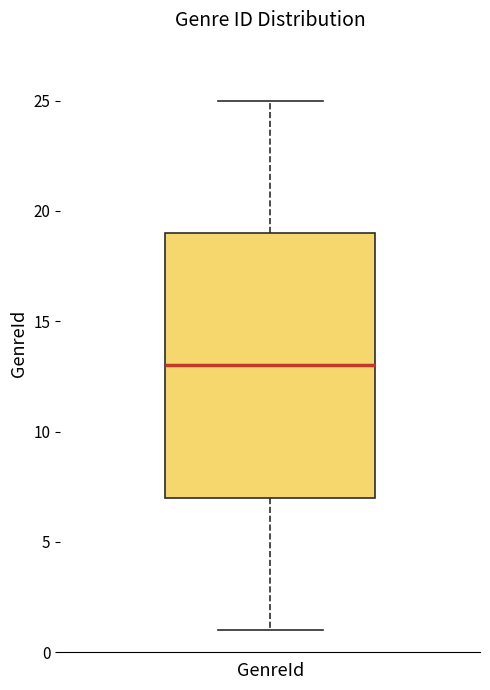

Read this box plot against the y-axis: the position of the median line, the range covered by the box, and the ends of both whiskers. The values are not printed on the chart, so give them approximately, as read against the axis.

median 13, box 7 to 19, whiskers 1 to 25